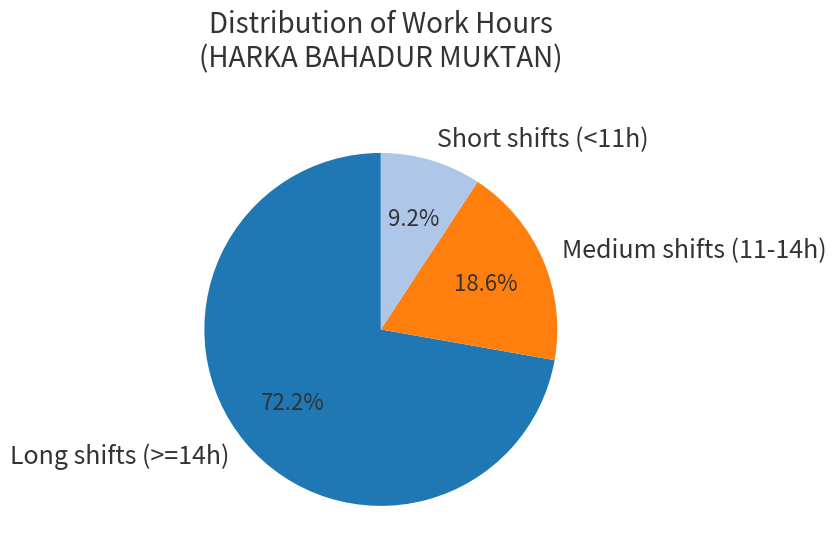

Rank the categories by value from highest to lowest.

Long shifts (>=14h), Medium shifts (11-14h), Short shifts (<11h)